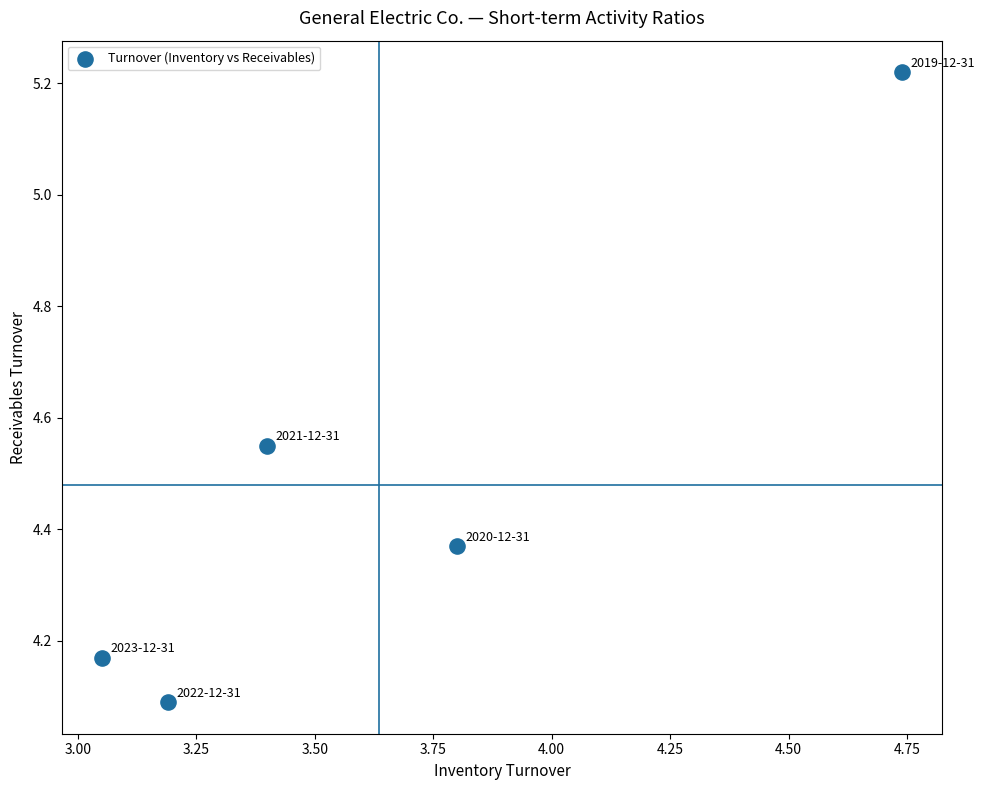

What Y value in the scatter plot is closest to 4?

4.1